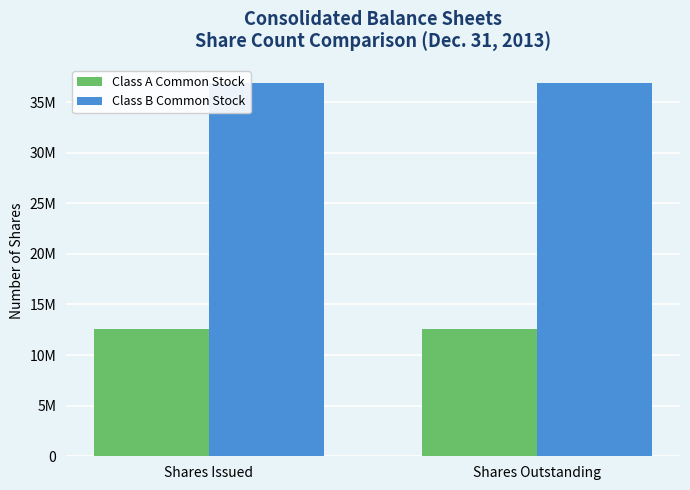

Which series changed the most between Shares Issued and Shares Outstanding?

Class A Common Stock